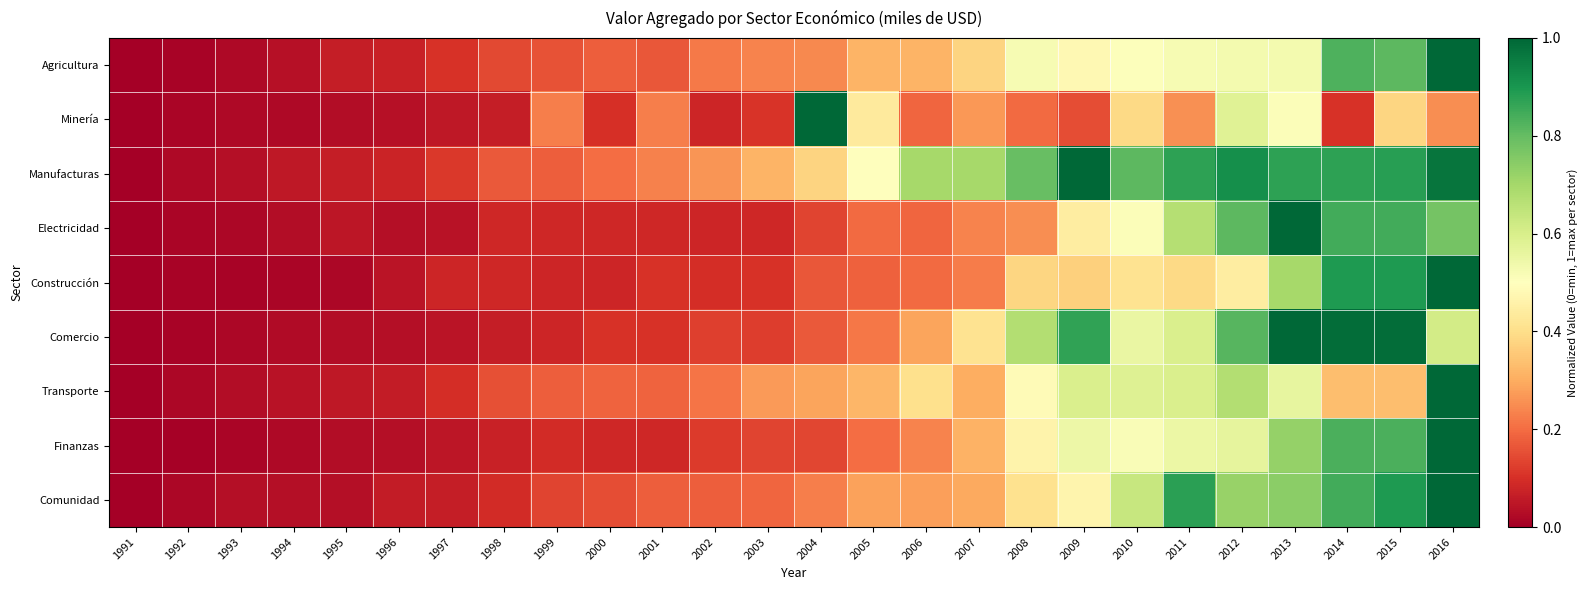

Rank the series by their maximum value, from lowest to highest.

Agricultura, Minería, Manufacturas, Electricidad, Construcción, Comercio, Transporte, Finanzas, Comunidad